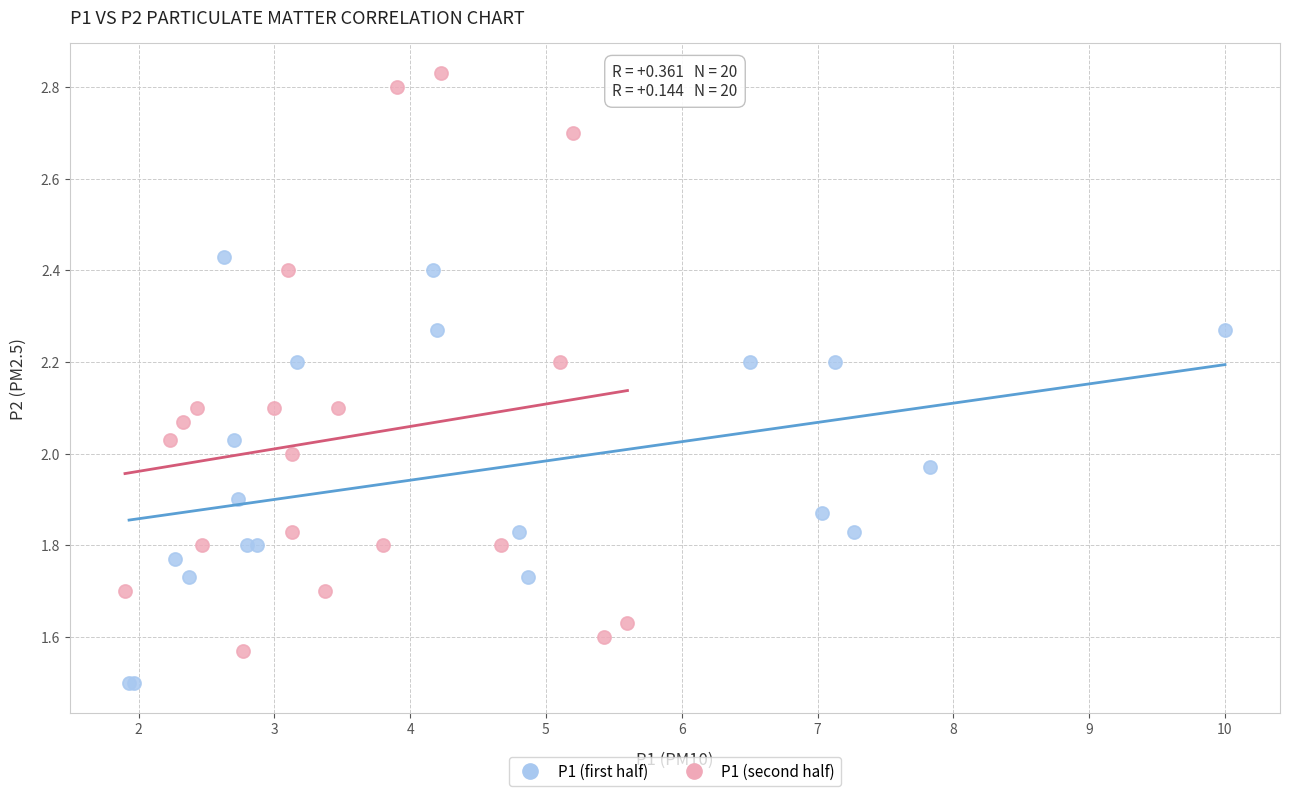

Which series reaches the maximum Y coordinate?

P1 (second half)